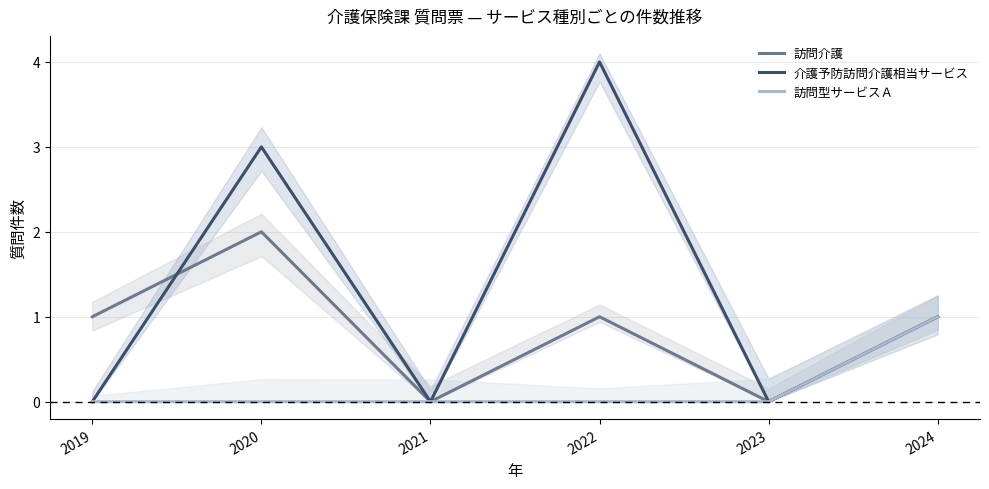

Which has a higher value, 2021 or 2024?

2024